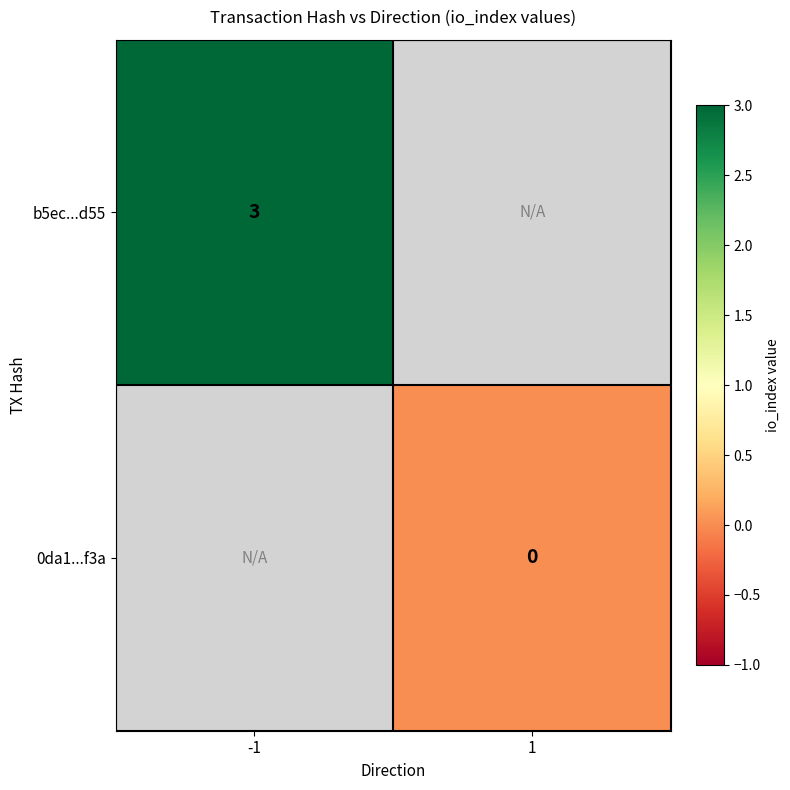

The value of b5ec...d55 at -1 is 1. True or false?

False